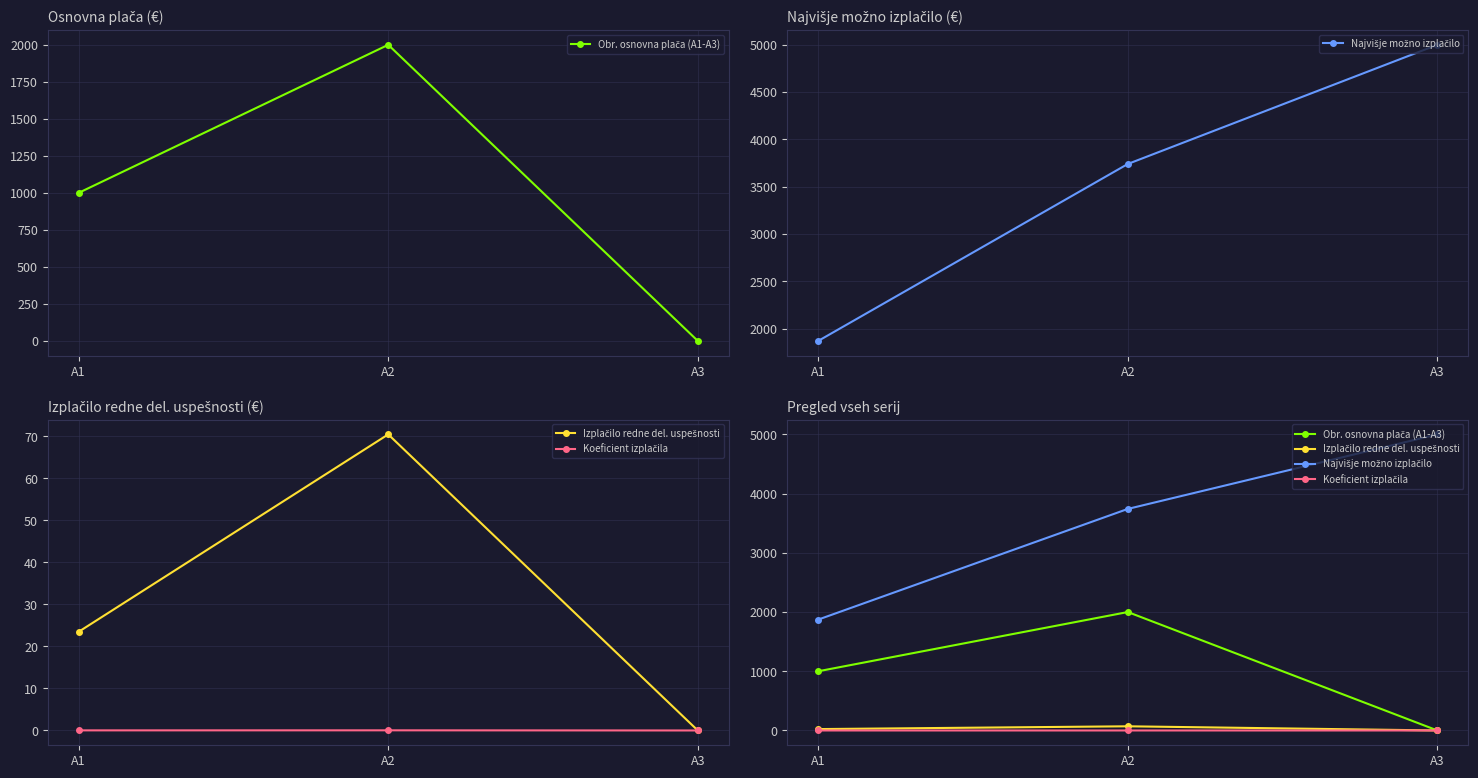

At how many categories does at least one series exceed 4141?

1